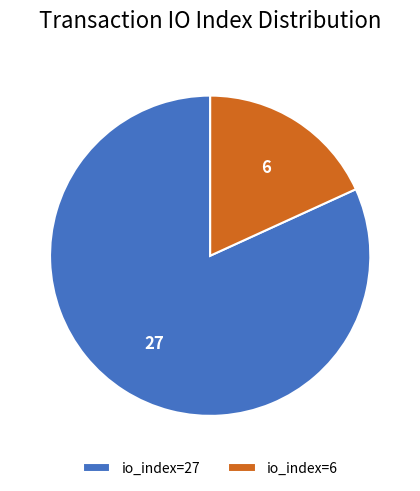

Do io_index=27 and io_index=6 together represent more than half of the pie?

Yes